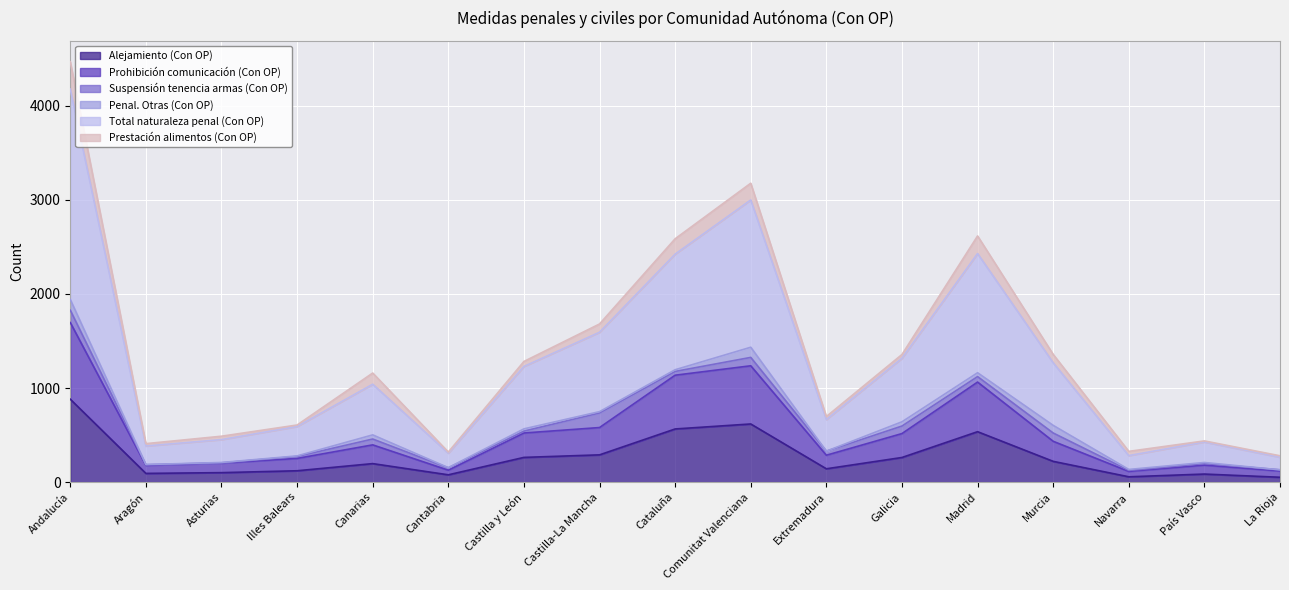

How many lines are shown in the chart?

6